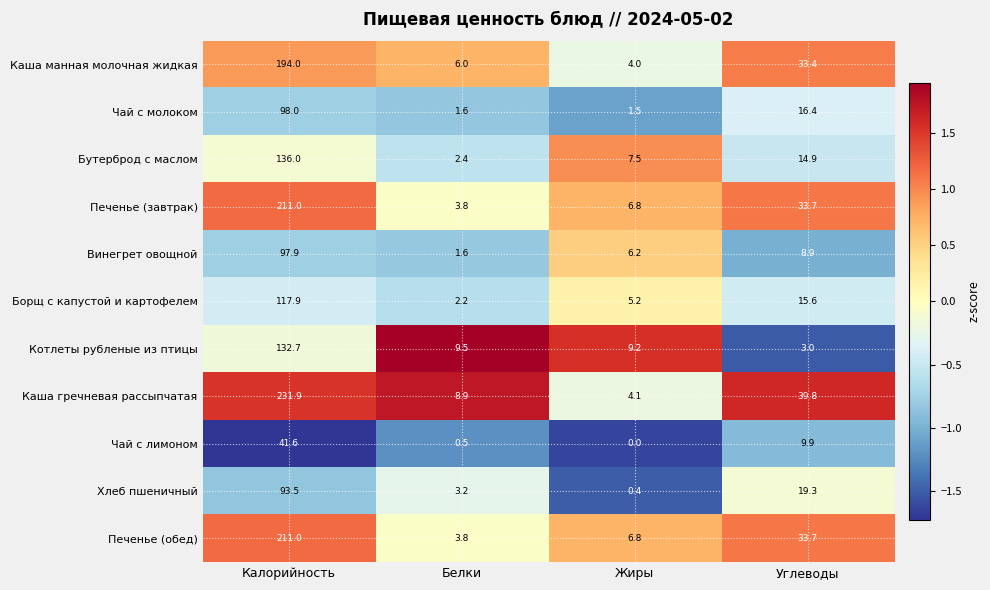

At which label is Хлеб пшеничный closest to 46?

Углеводы